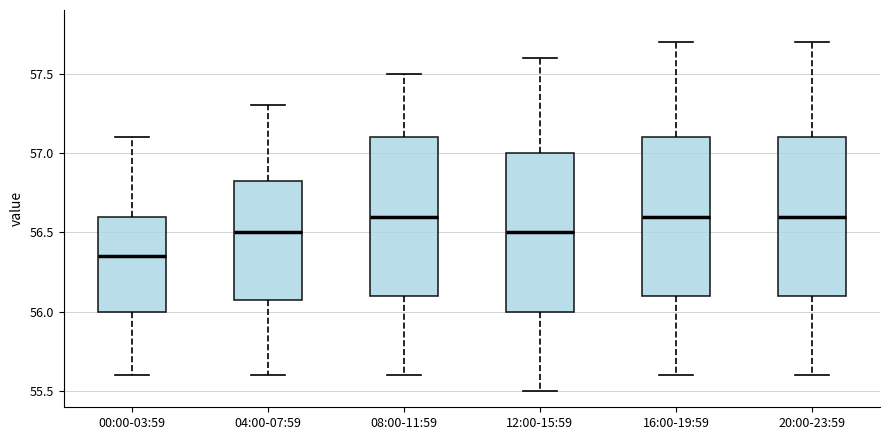

Where is the upper edge of the box for 04:00-07:59 on the y-axis? The values are not printed on the chart, so give them approximately, as read against the axis.

56.85